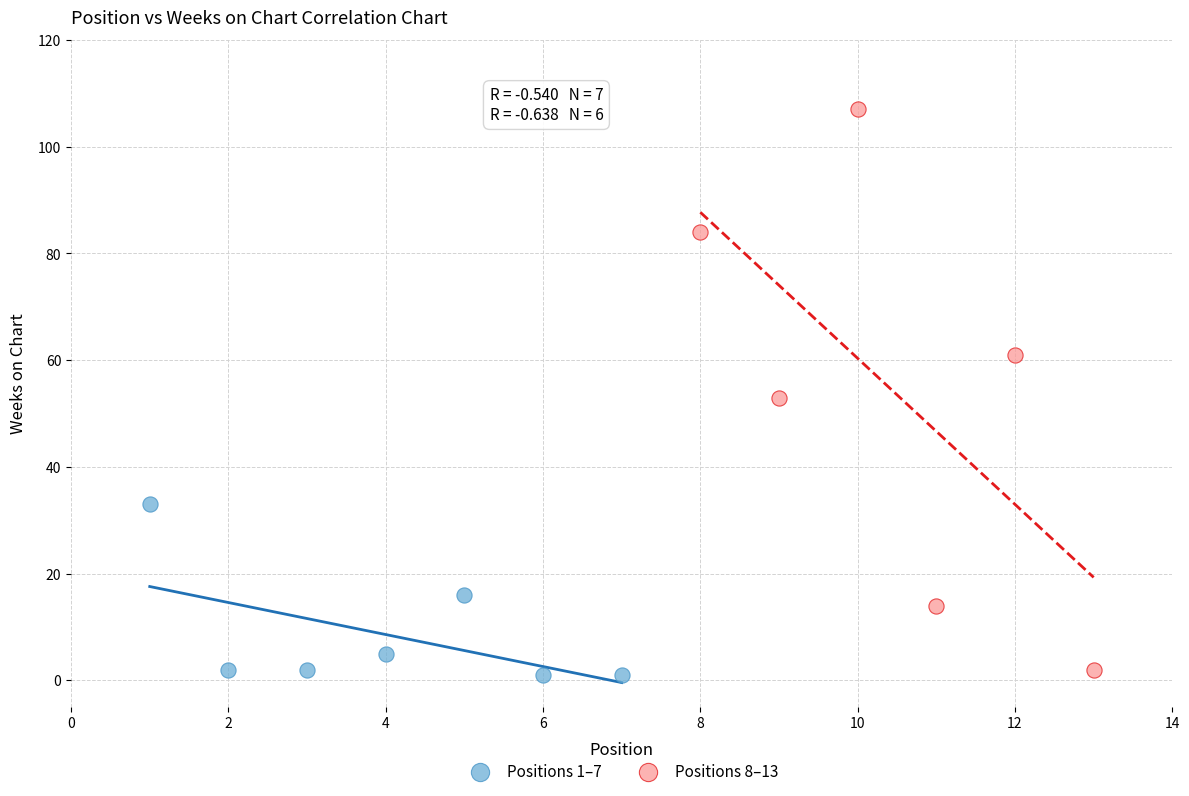

Which series has the largest Y range (max minus min)?

Positions 8–13